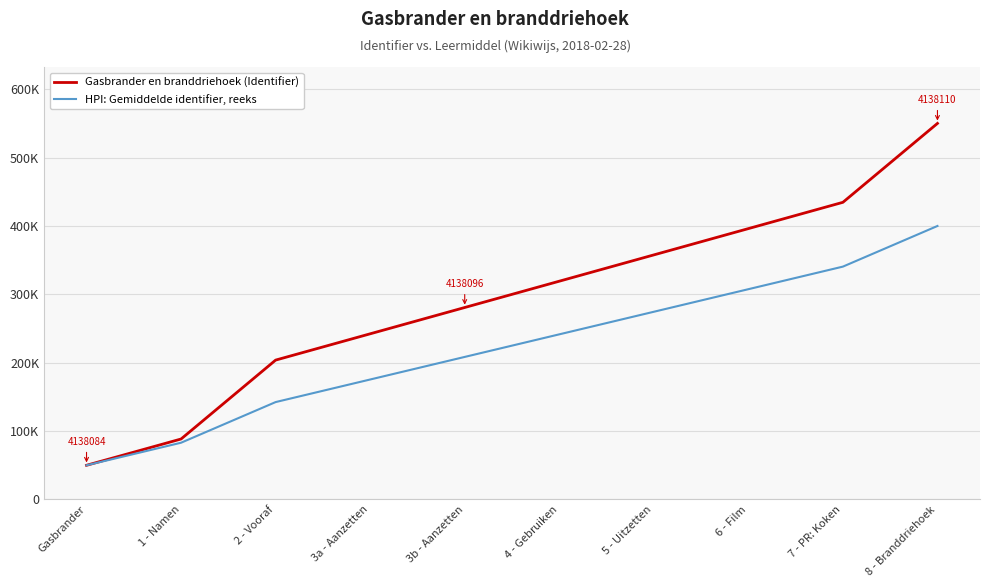

Which series has the largest range (max minus min)?

Gasbrander en branddriehoek (Identifier)